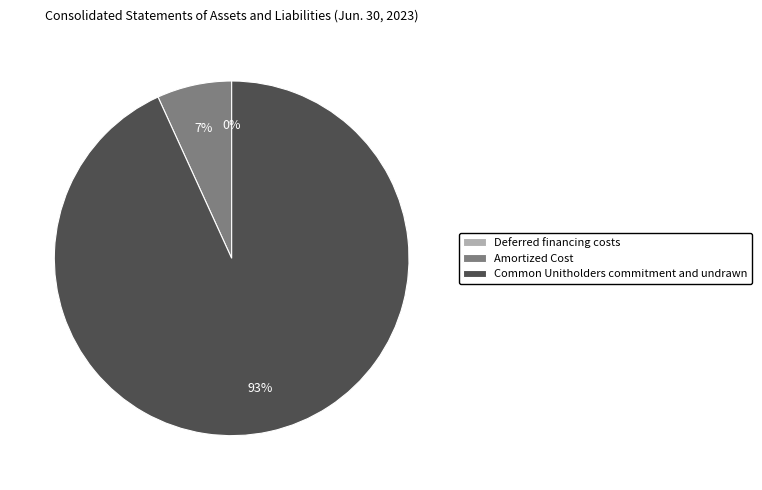

Does any single category account for the majority?

Yes